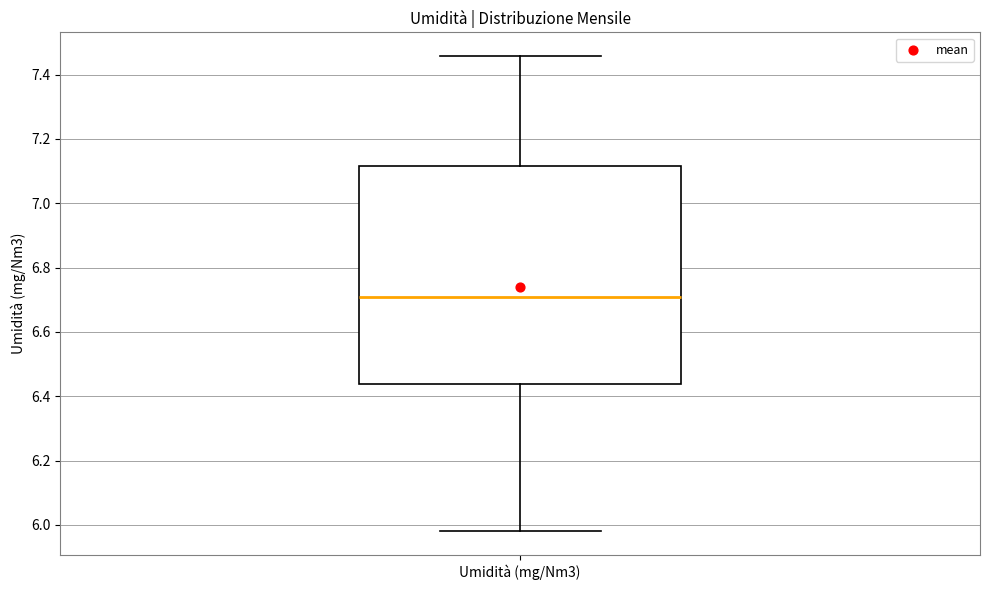

Where is the upper edge of the box for Umidità (mg/Nm3) on the y-axis? The values are not printed on the chart, so give them approximately, as read against the axis.

7.12